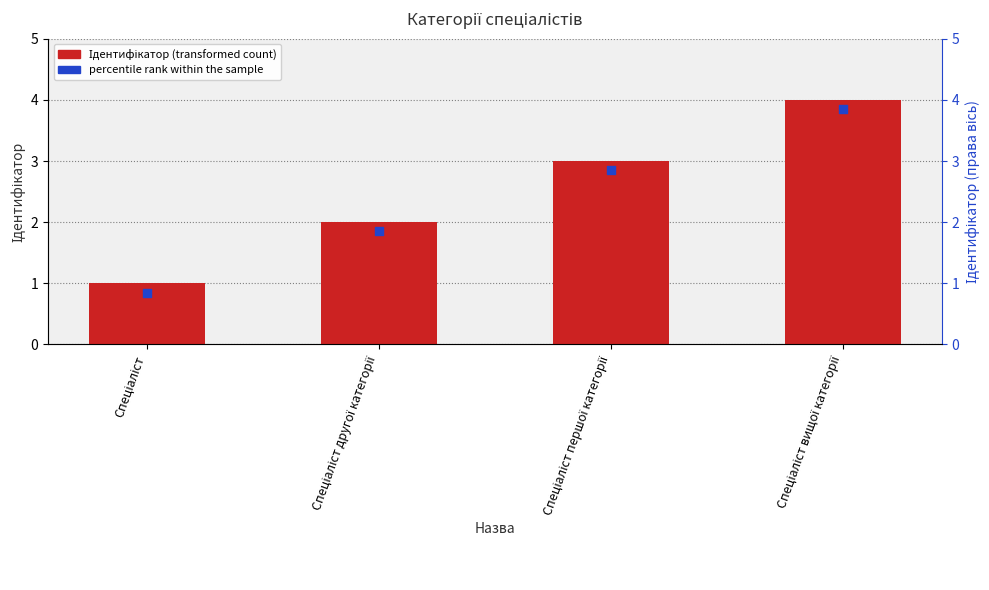

At how many categories does at least one series exceed 2?

2